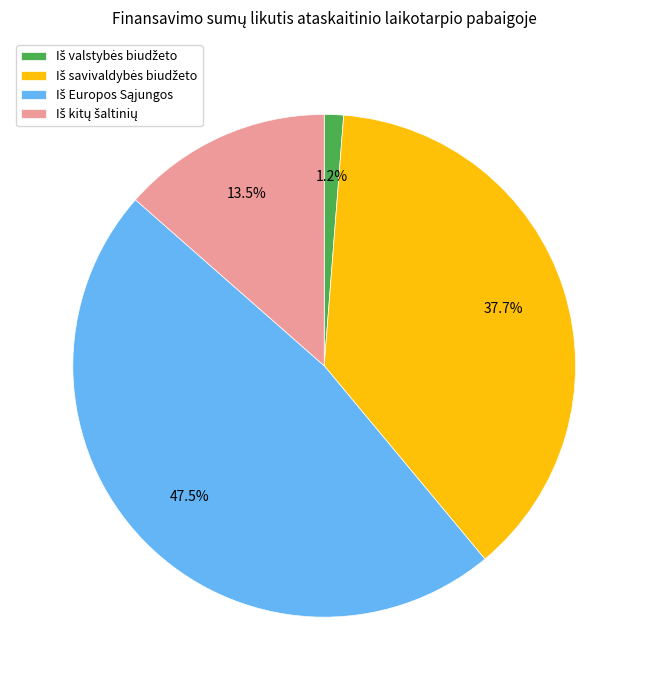

How many segments does this pie chart have?

4